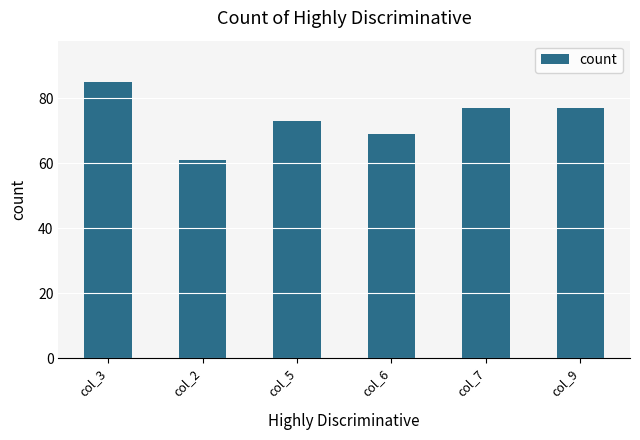

What is the change in value from col_2 to col_5?

+12